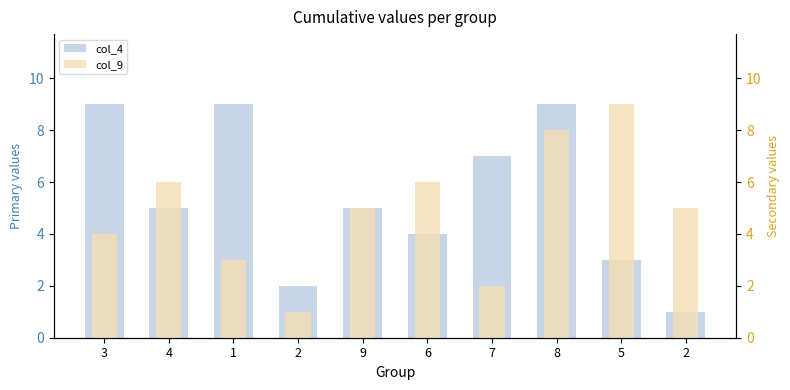

How many distinct data groups are displayed?

2